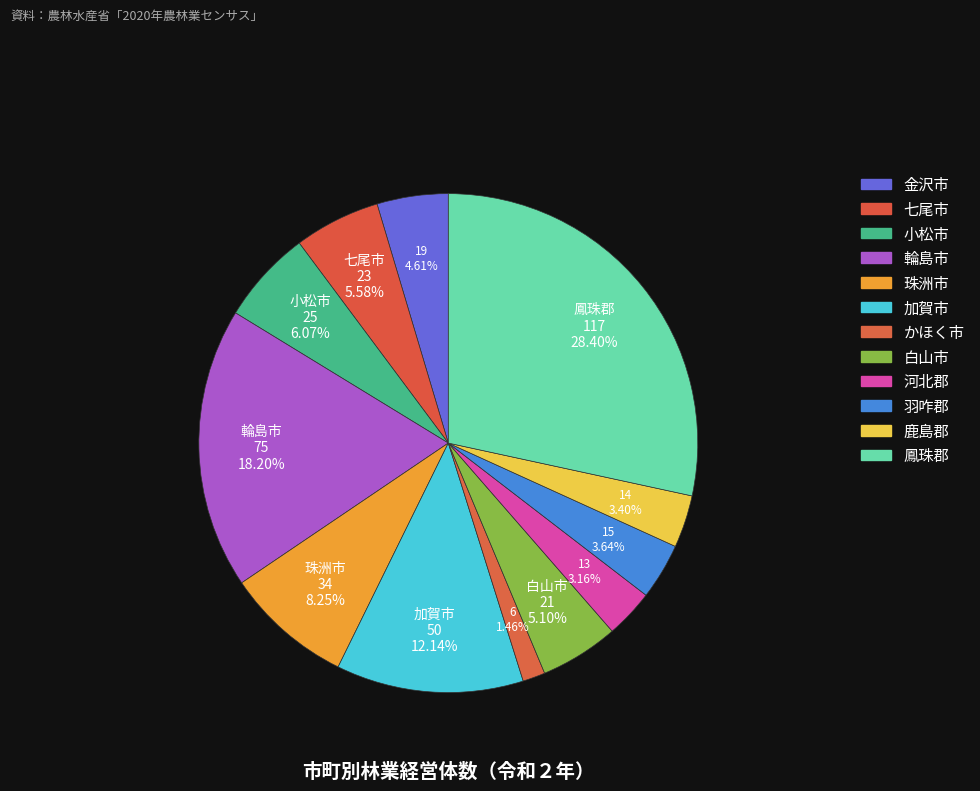

Does かほく市 represent more than half of the total?

No